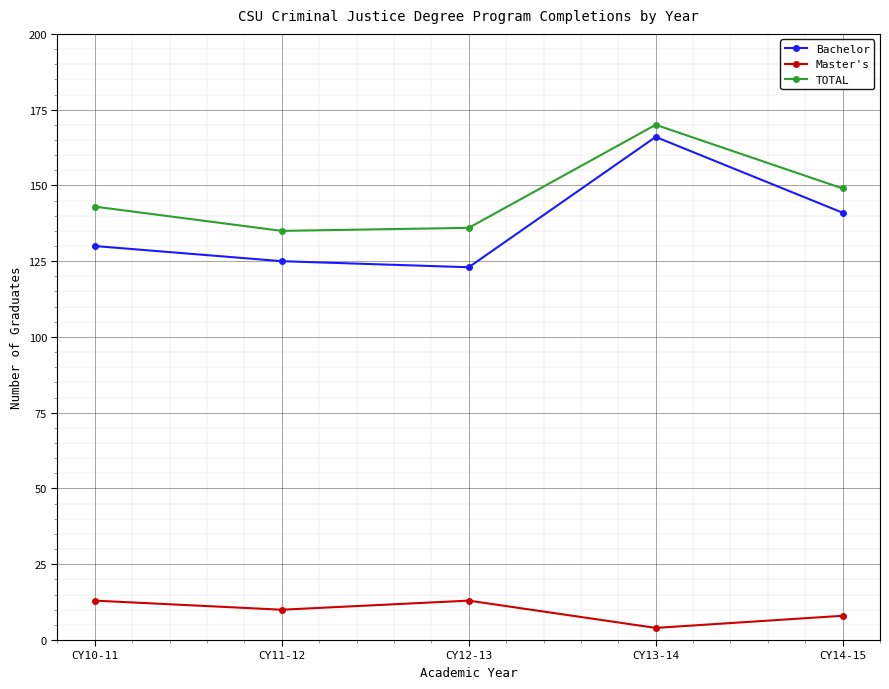

How many lines are shown in the chart?

3